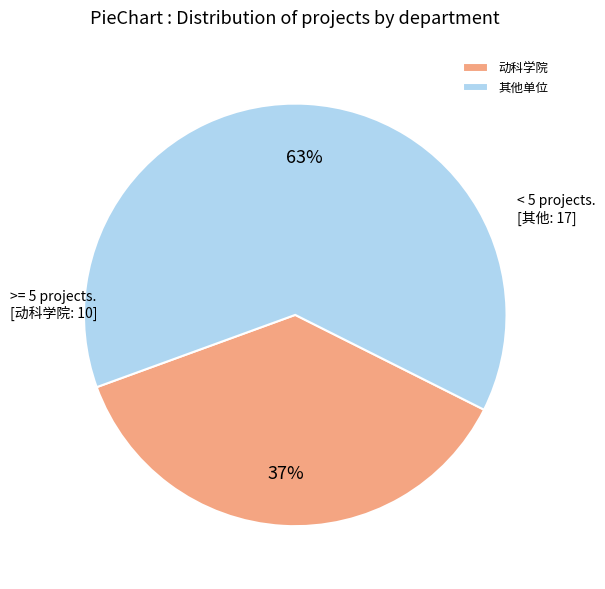

To the nearest percent, what portion does 动科学院 represent?

37%